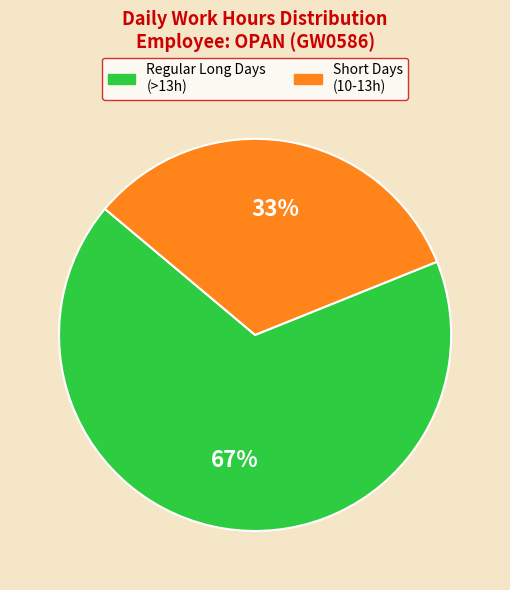

Is there any slice that represents more than half of the pie?

Yes